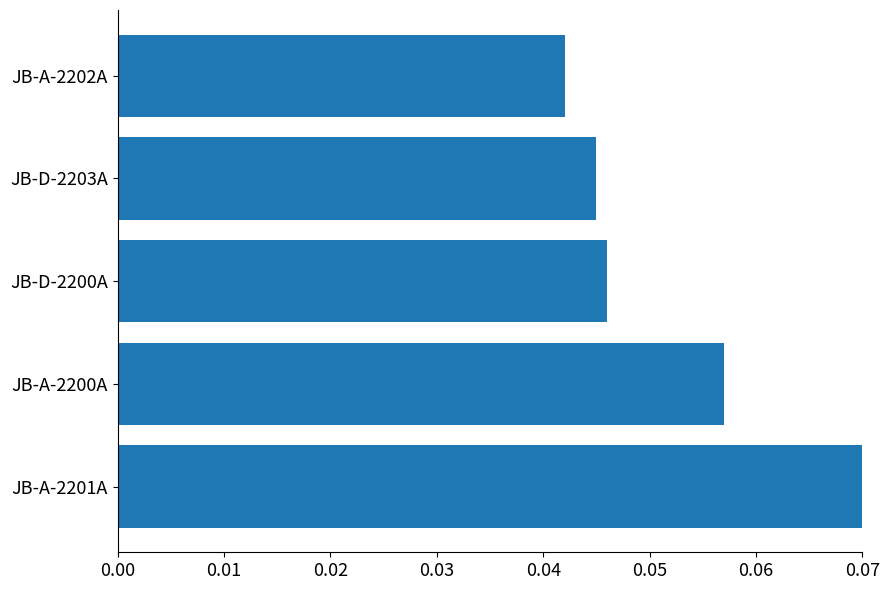

List the labels in order of value, smallest first.

JB-A-2202A, JB-D-2203A, JB-D-2200A, JB-A-2200A, JB-A-2201A